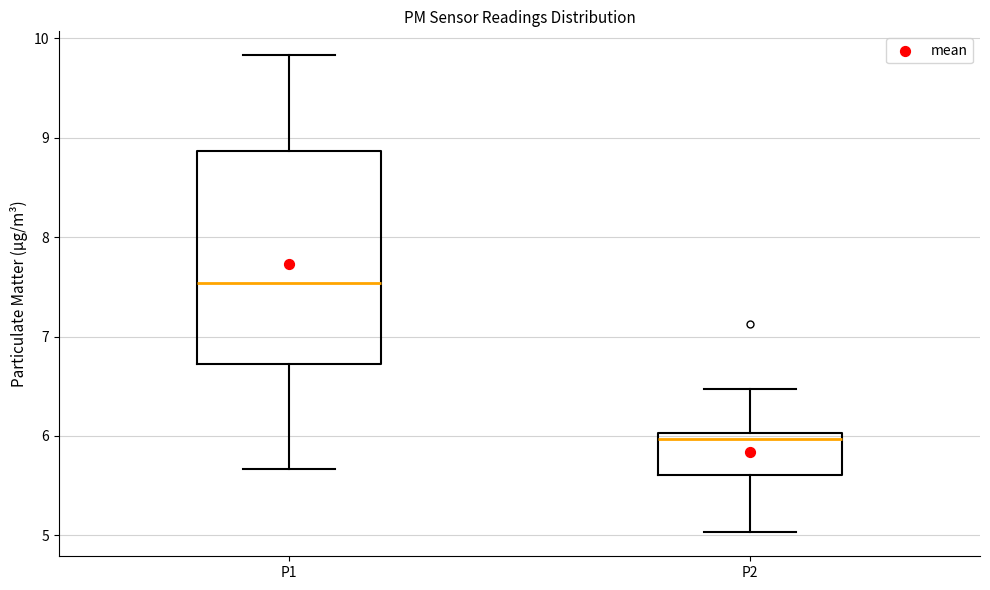

Reading left to right, read every box against the y-axis: the position of its median line, the range the box covers, and the ends of its whiskers. The values are not printed on the chart, so give them approximately, as read against the axis.

P1: median 7.5, box 6.7 to 8.9, whiskers 5.7 to 9.8
P2: median 6.0 (just below the box's upper edge), box 5.6 to 6.0, whiskers 5.0 to 6.5